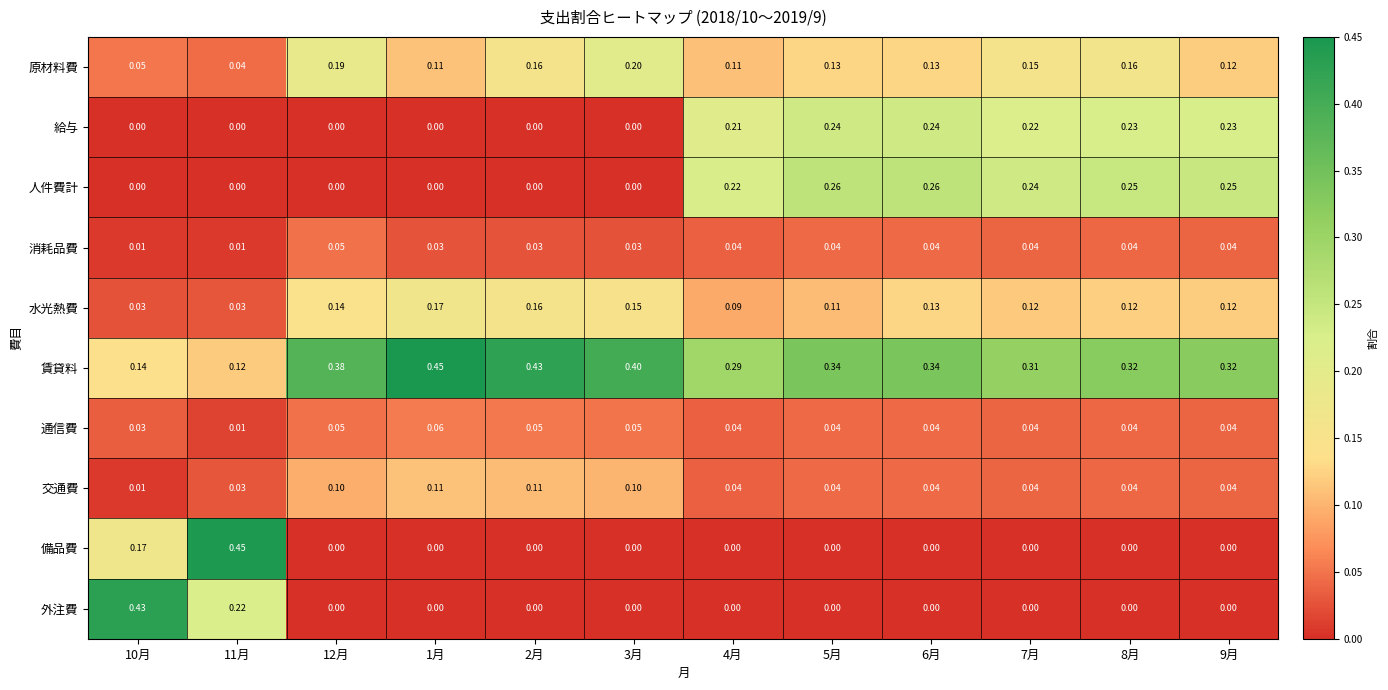

Which series has the largest total across all categories?

賃貸料